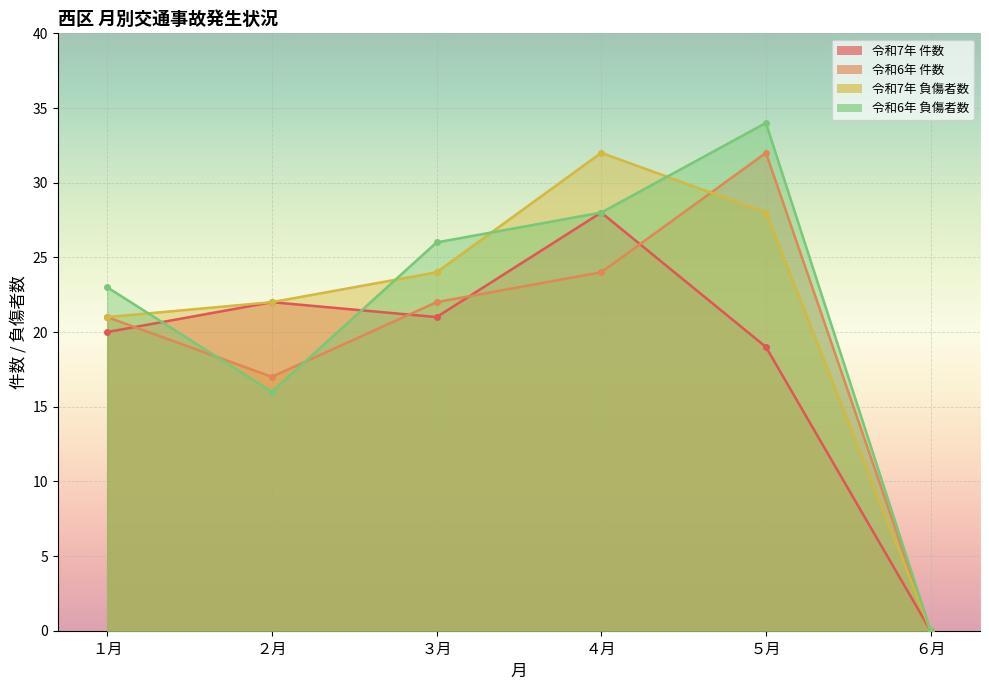

What is the highest value of the 令和7年 件数 series?

28